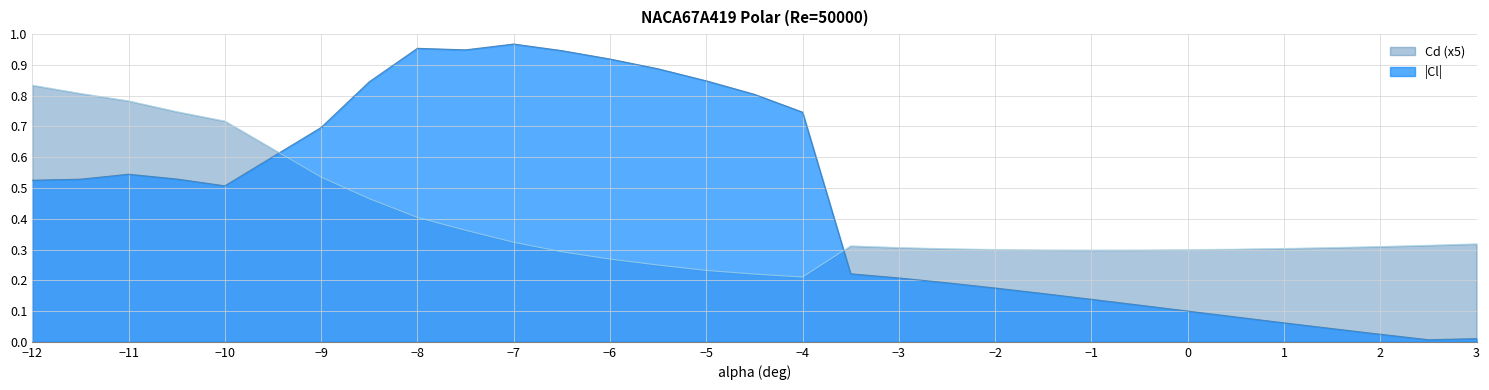

True or false: Cd (x5) and |Cl| intersect in this chart.

True